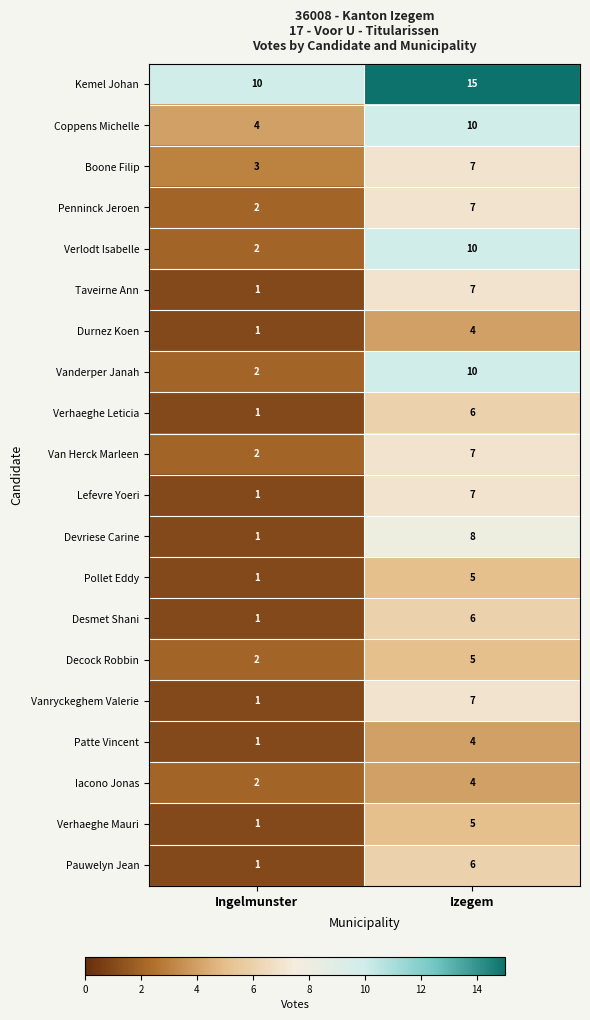

What is the difference between the highest and lowest values at Ingelmunster?

9